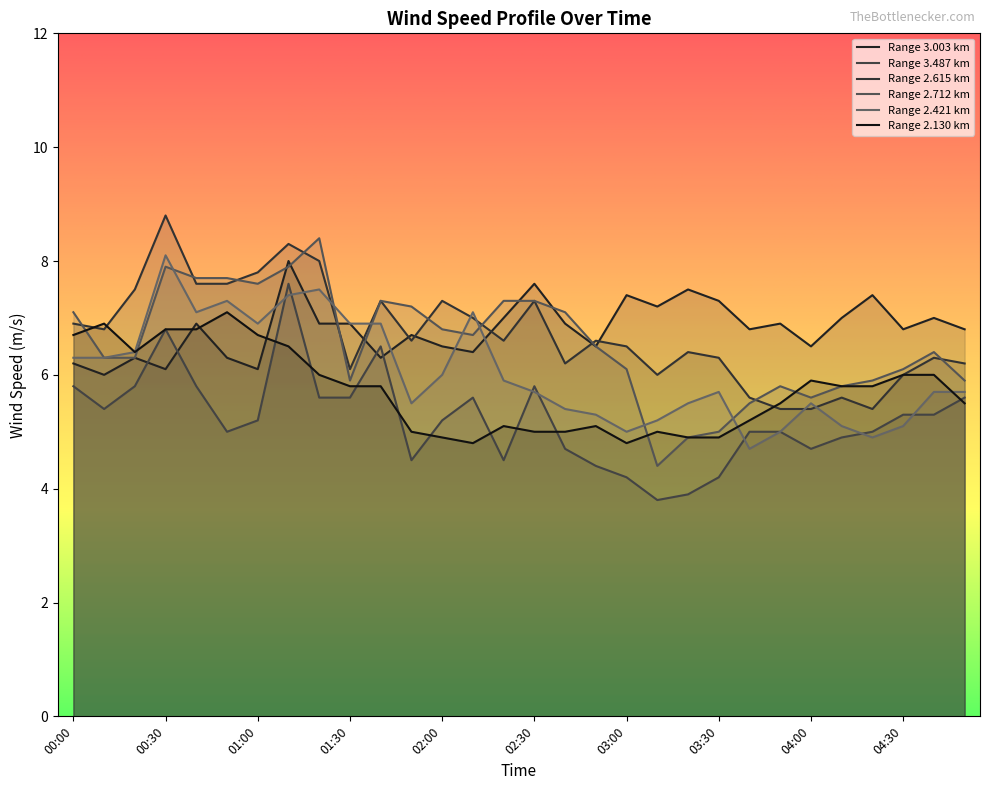

True or false: 2.130 and 3.003 cross at least once.

True